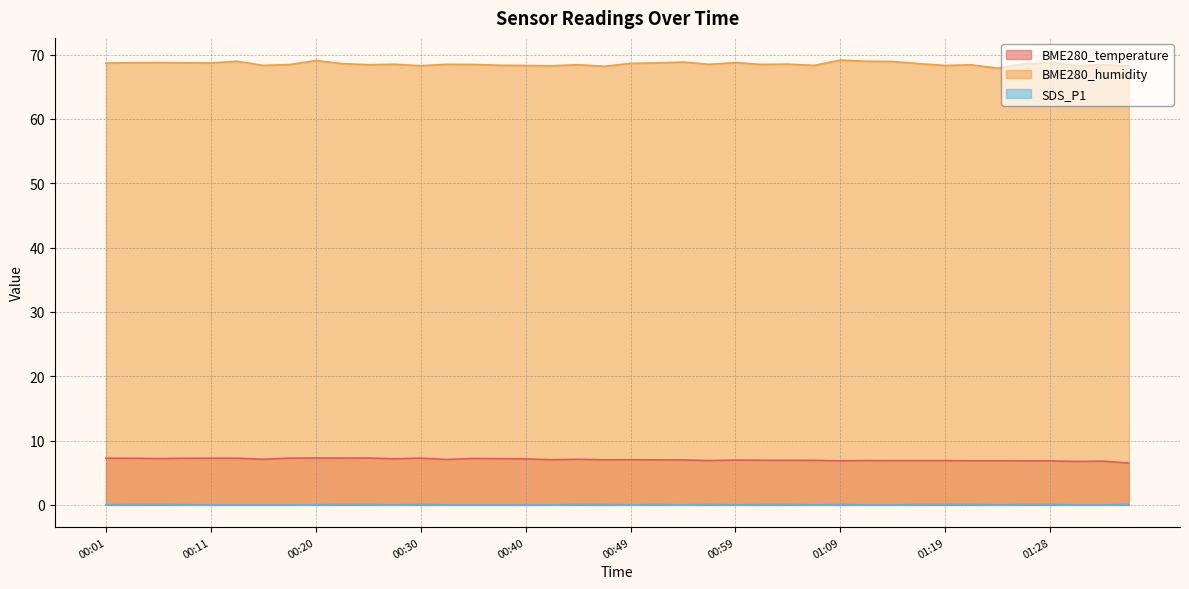

What is the label of the 34th point from the right?

00:15